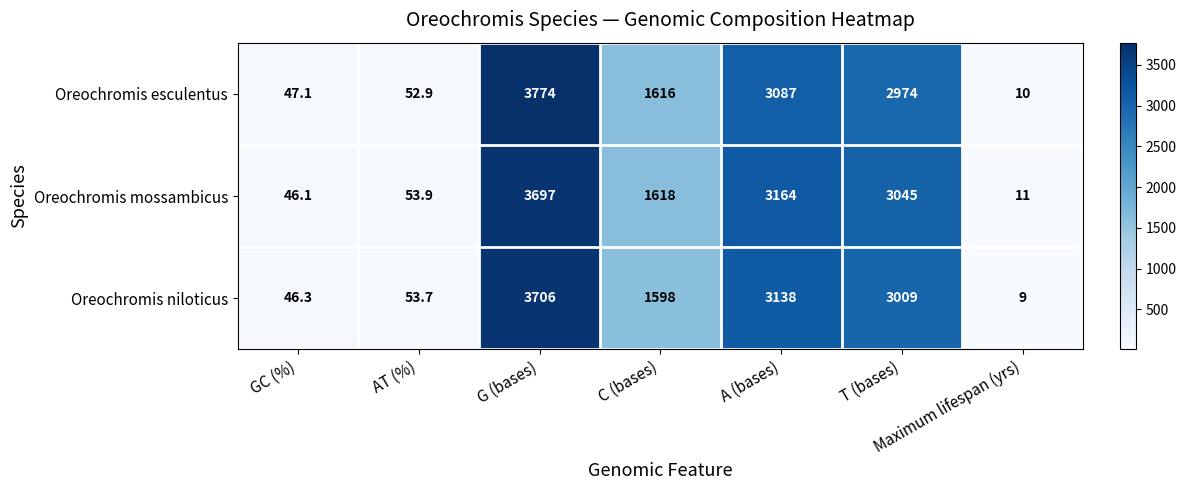

What is the sum of all Oreochromis mossambicus values?

11635.0